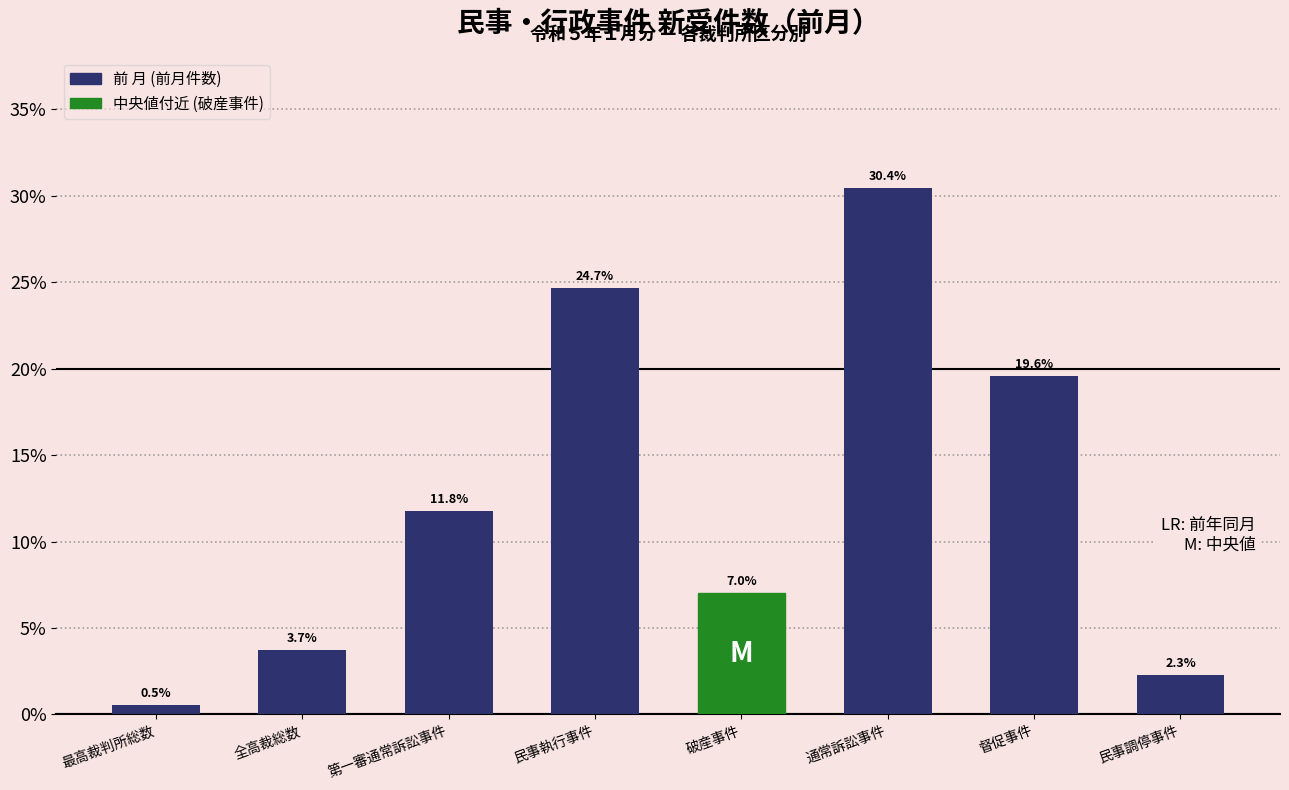

Reading right to left, extract all data points from this chart.

民事調停事件=2.3	督促事件=19.6	通常訴訟事件=30.4	破産事件=7.0	民事執行事件=24.7	第一審通常訴訟事件=11.8	全高裁総数=3.7	最高裁判所総数=0.5